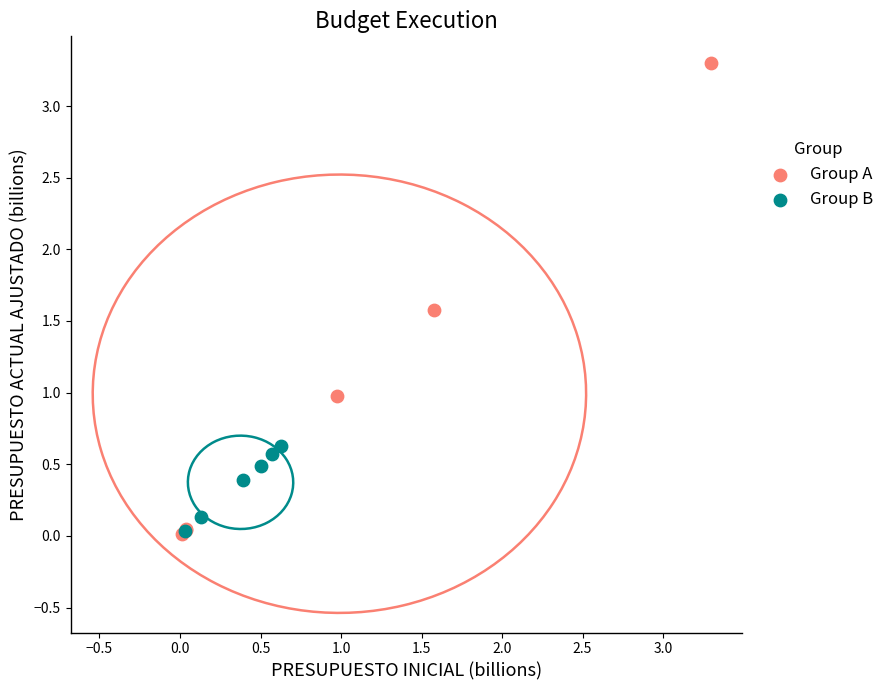

Which series reaches the maximum Y coordinate?

Group A